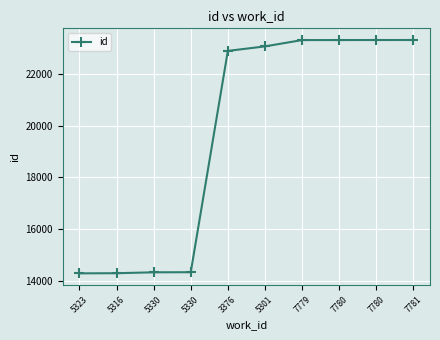

The value at 5330 is 24350. True or false?

False